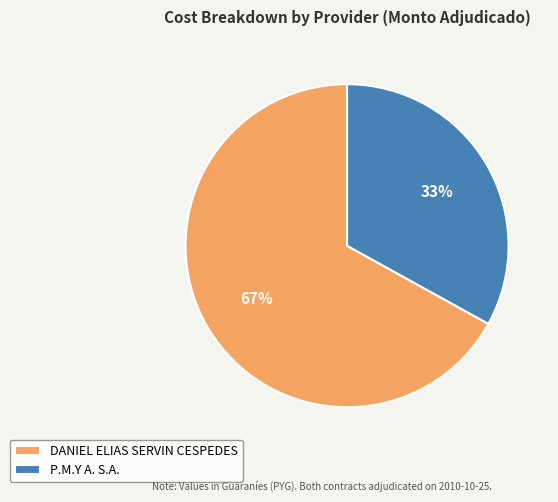

To the nearest percent, what is the average slice percentage?

50%